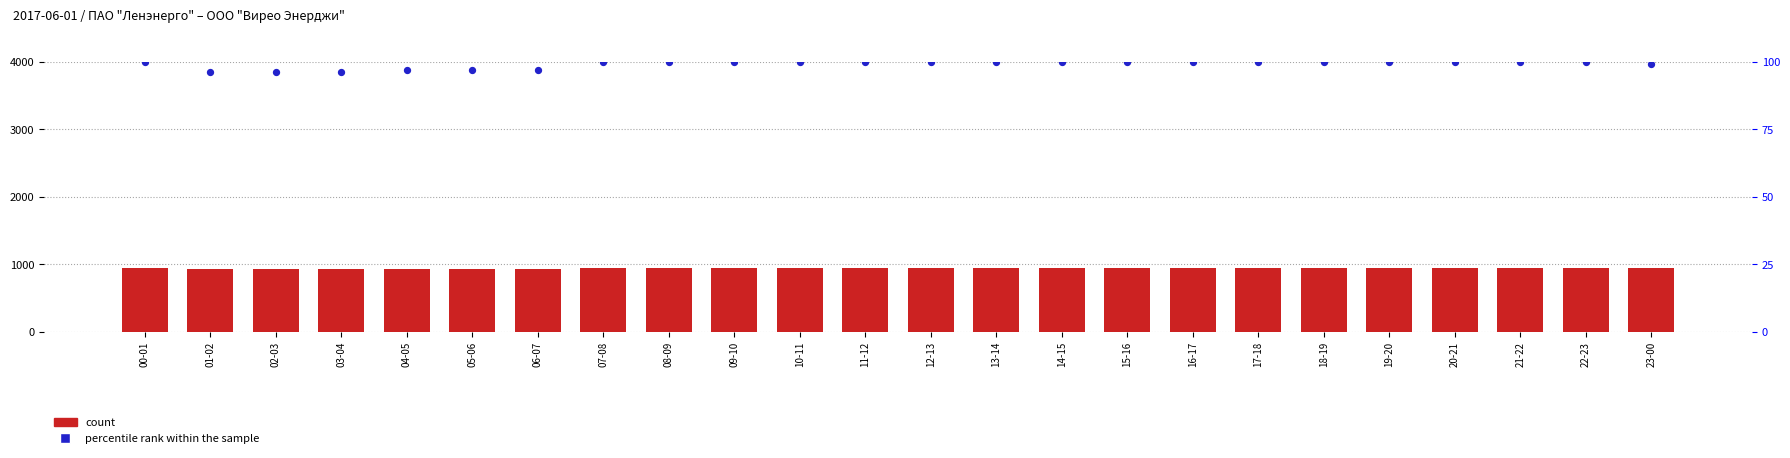

At how many categories does at least one series exceed 923?

24